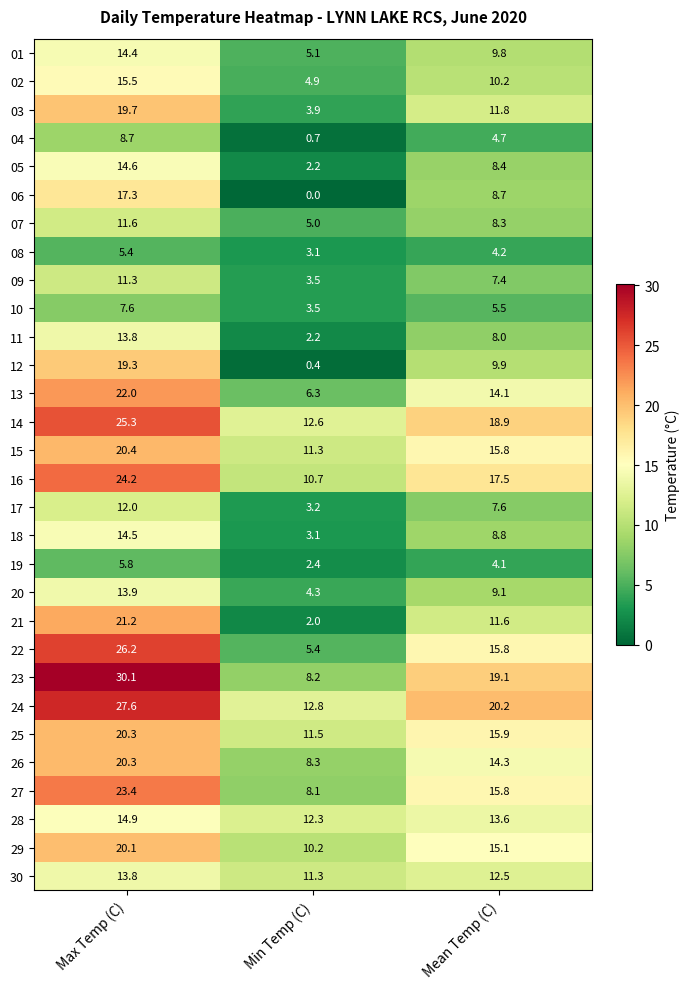

At how many categories does at least one series exceed 9?

3